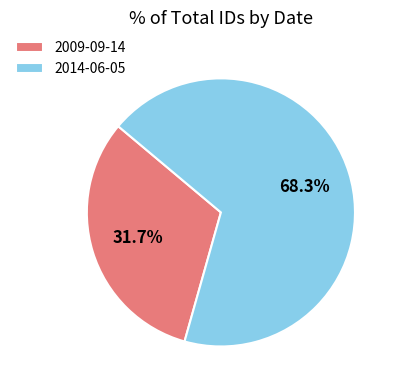

Combined, what portion of the pie is 2009-09-14 and 2014-06-05?

100.0%